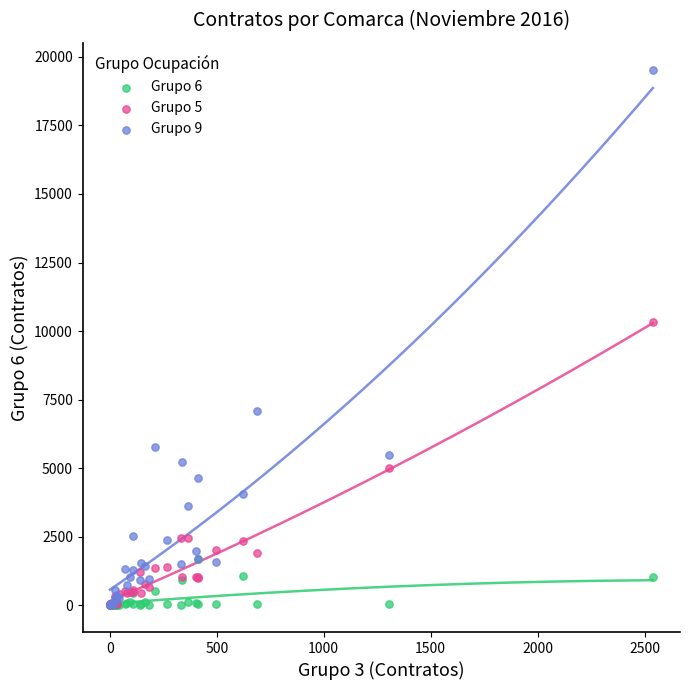

What are all the series names shown in the legend?

Grupo 6, Grupo 5, Grupo 9